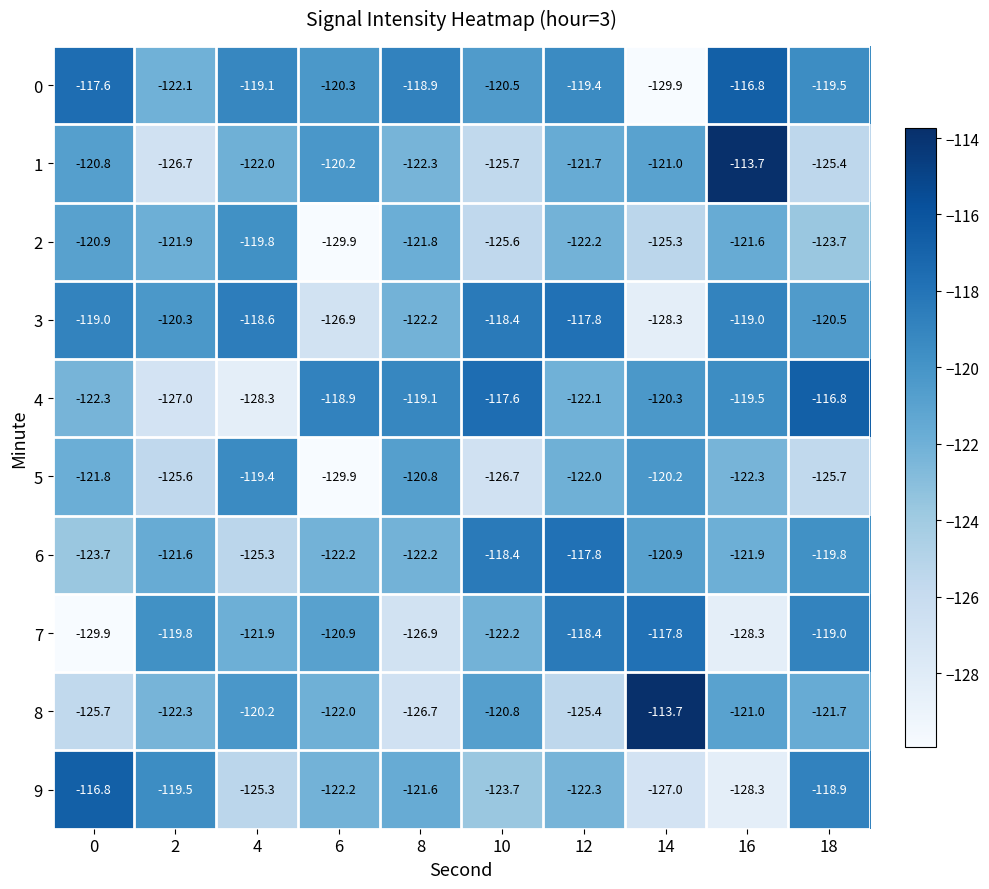

What is the total value across all series at 14?

-1224.4